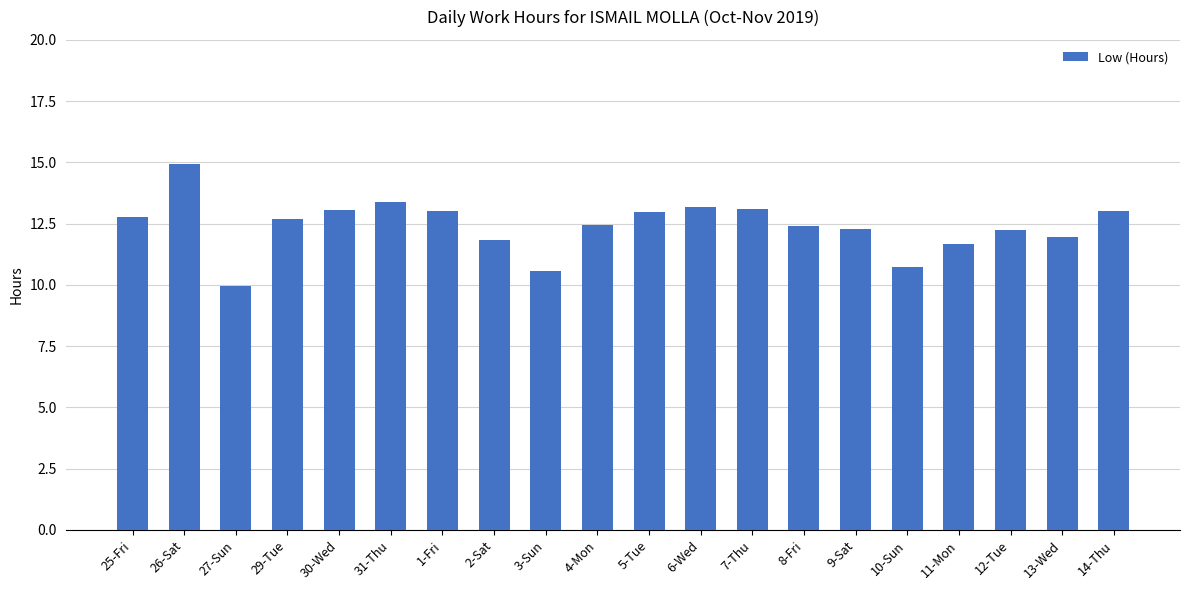

What is the sum of the values at 5-Tue and 10-Sun?

23.7